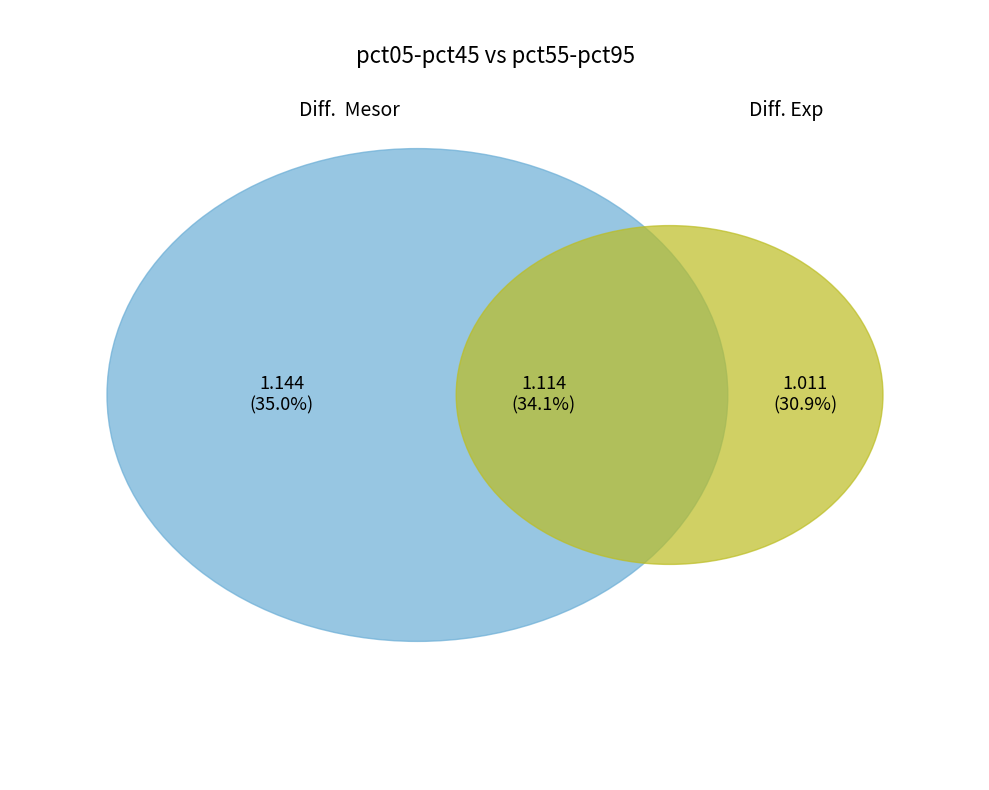

Between pct95 and pct05, which is larger?

pct05